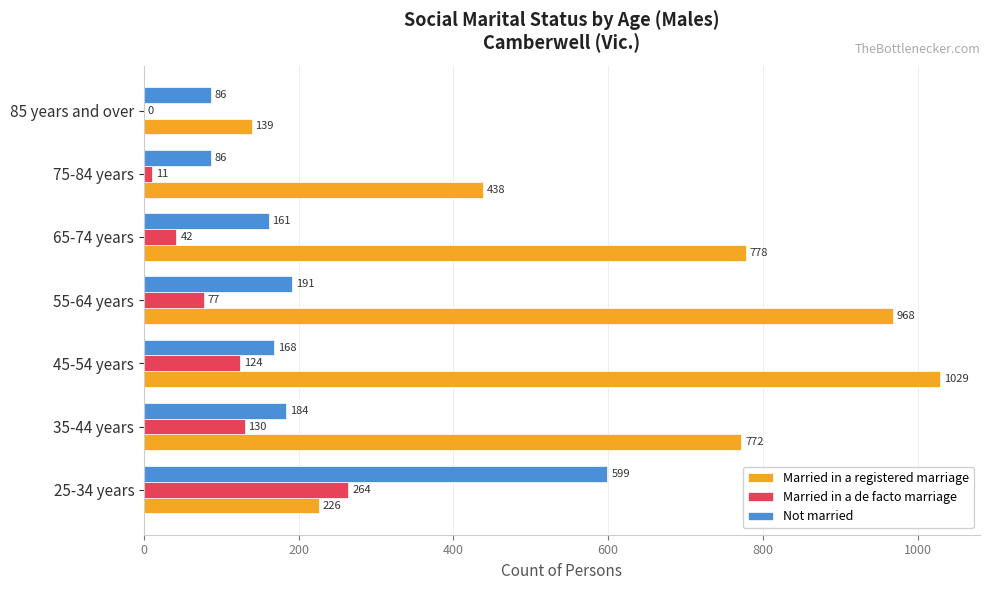

How many positive values does the Married in a de facto marriage series have?

6